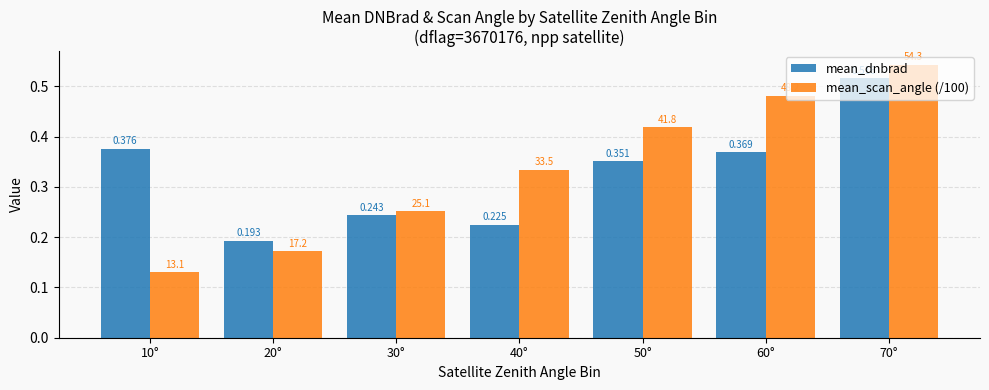

The mean_dnbrad series shows 0.2 at 10°. True or false?

False